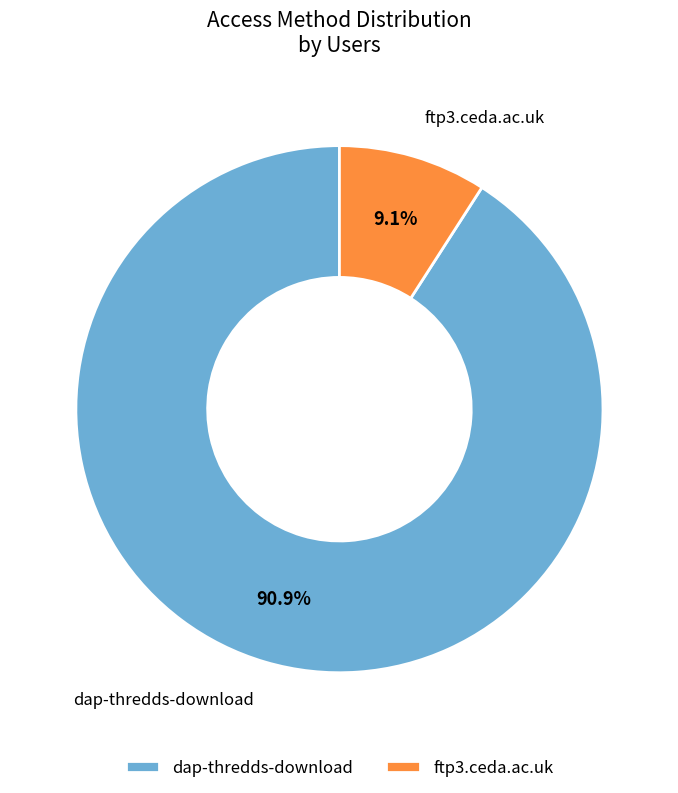

What is the ratio of the value at dap-thredds-download to the value at ftp3.ceda.ac.uk?

10.0